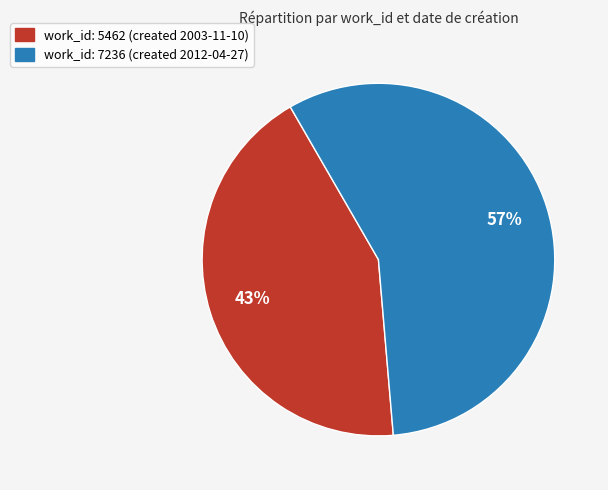

How many slices are in this pie chart?

2